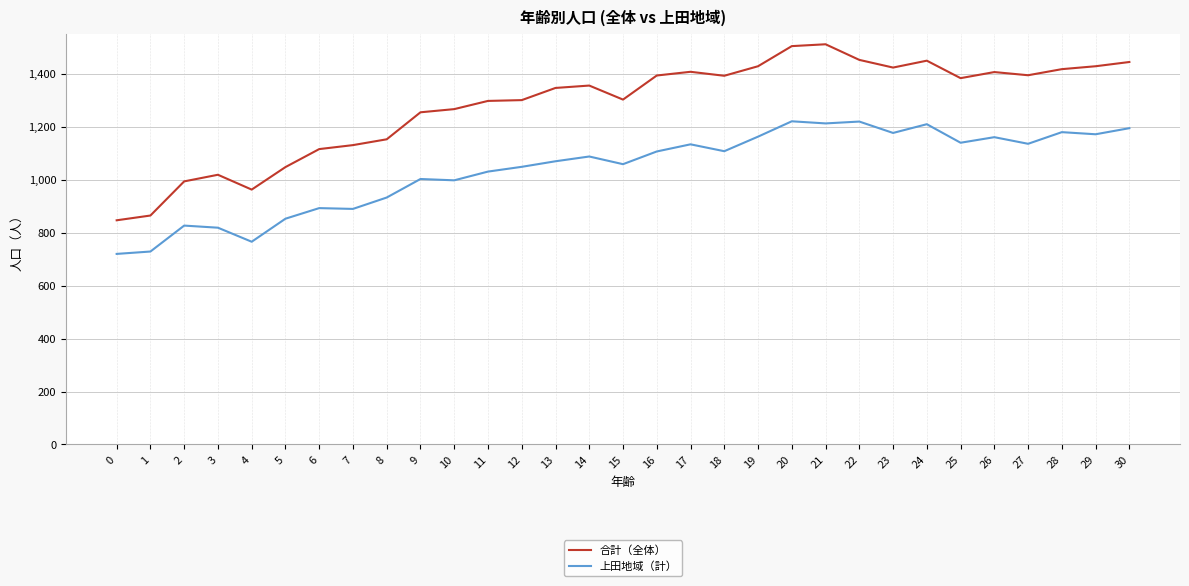

Where is 合計（全体） nearest to the value 1179?

8